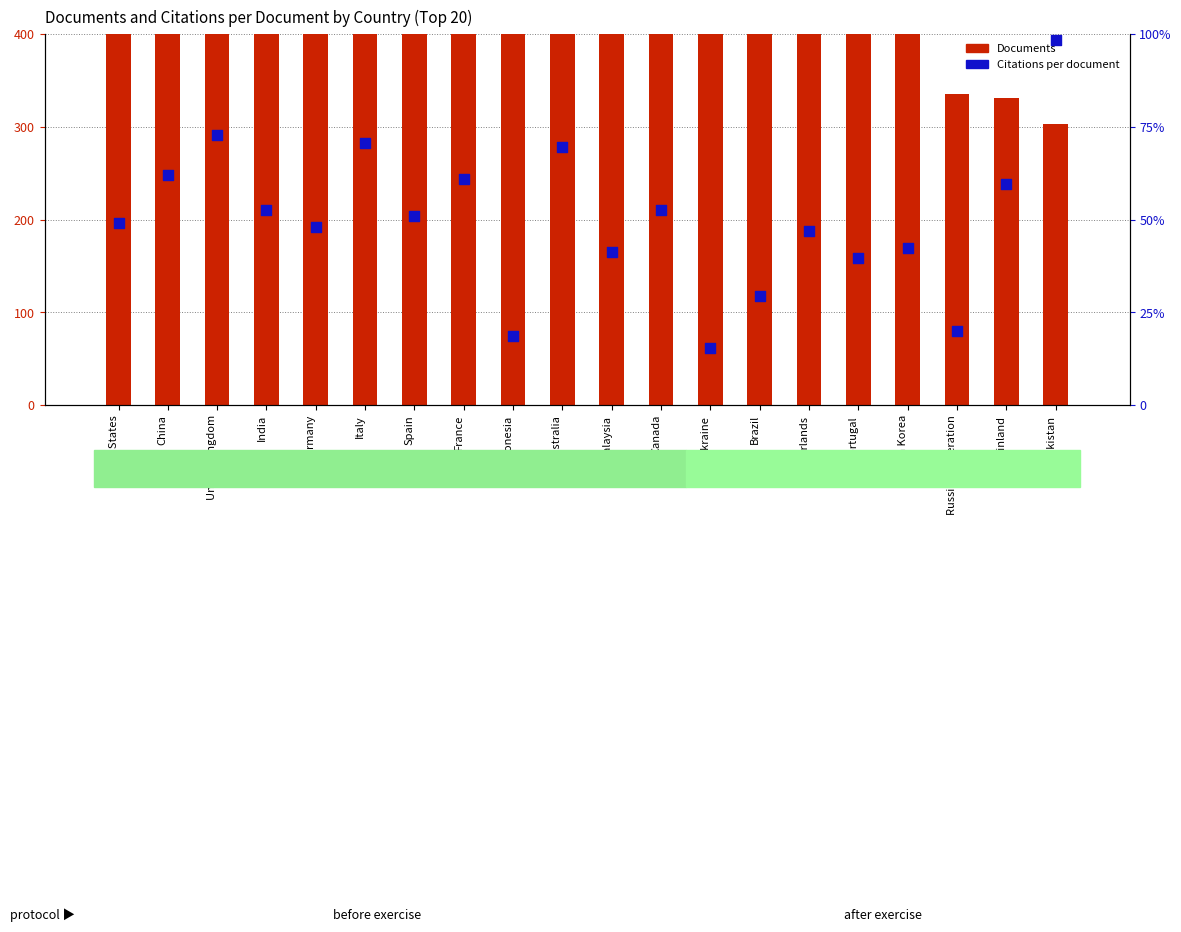

Which series contains the lowest Y value?

Citations per document